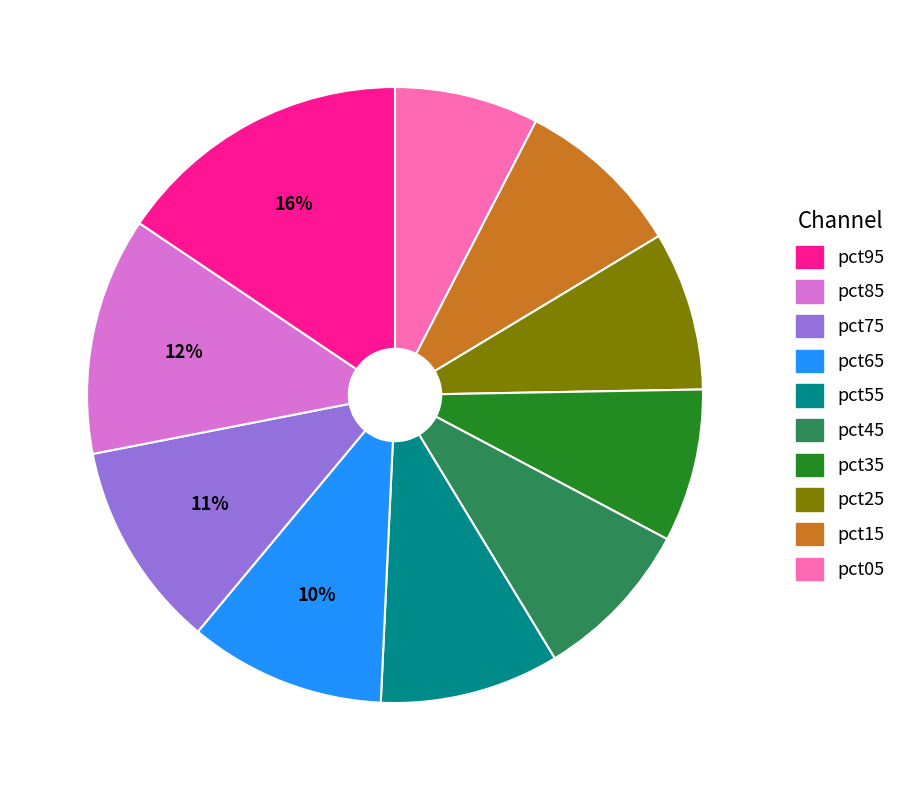

Is there any slice that represents more than half of the pie?

No